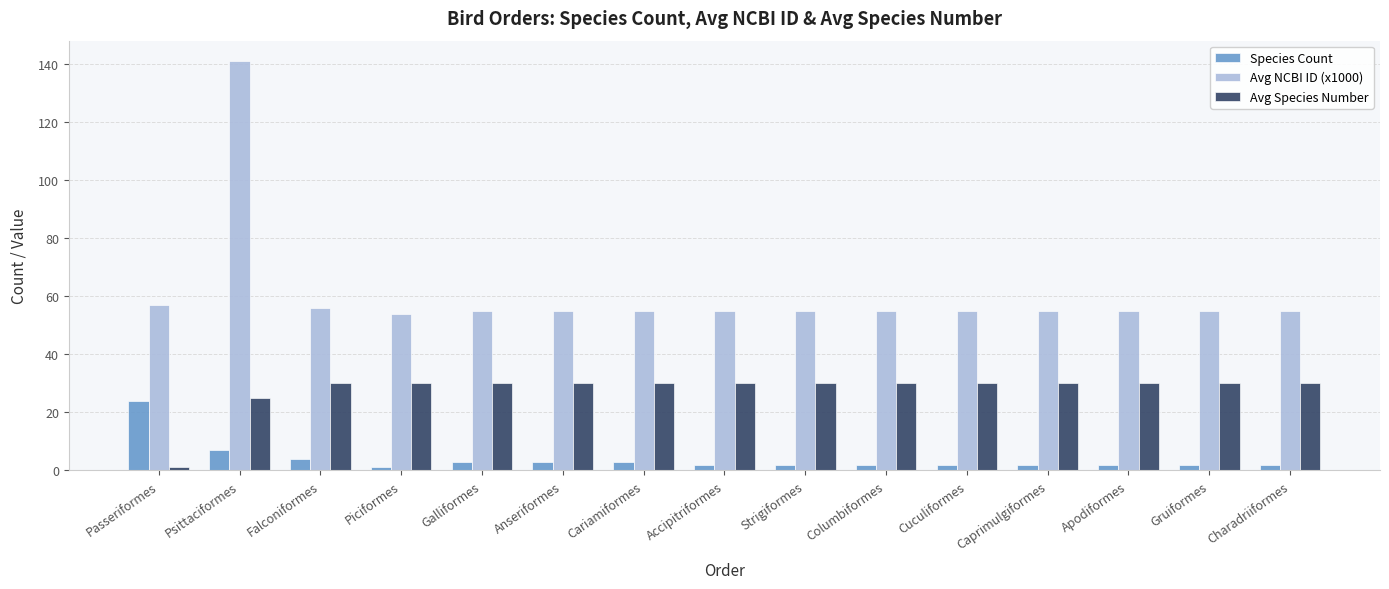

Which series has the largest total across all categories?

Avg NCBI ID (x1000)